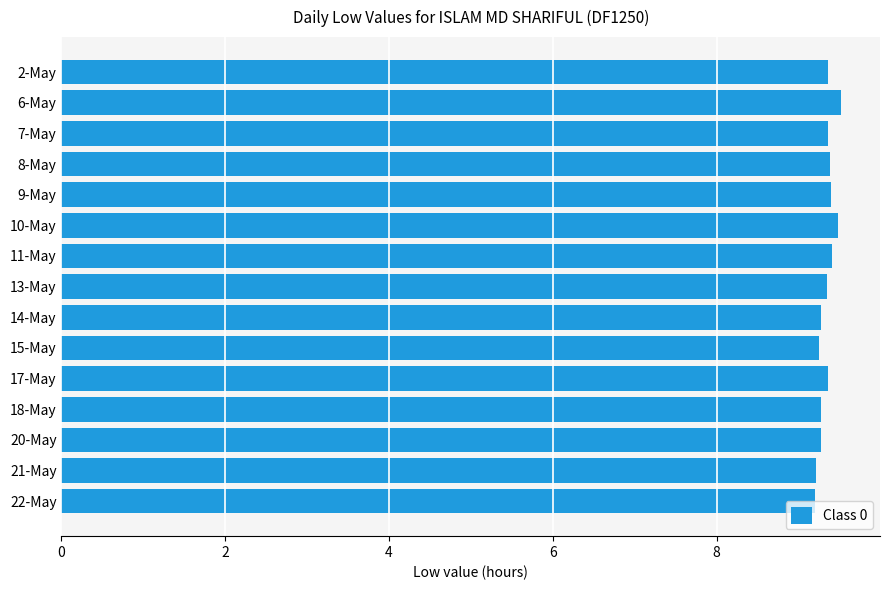

What is the ratio of the value at 20-May to the value at 21-May?

1.0